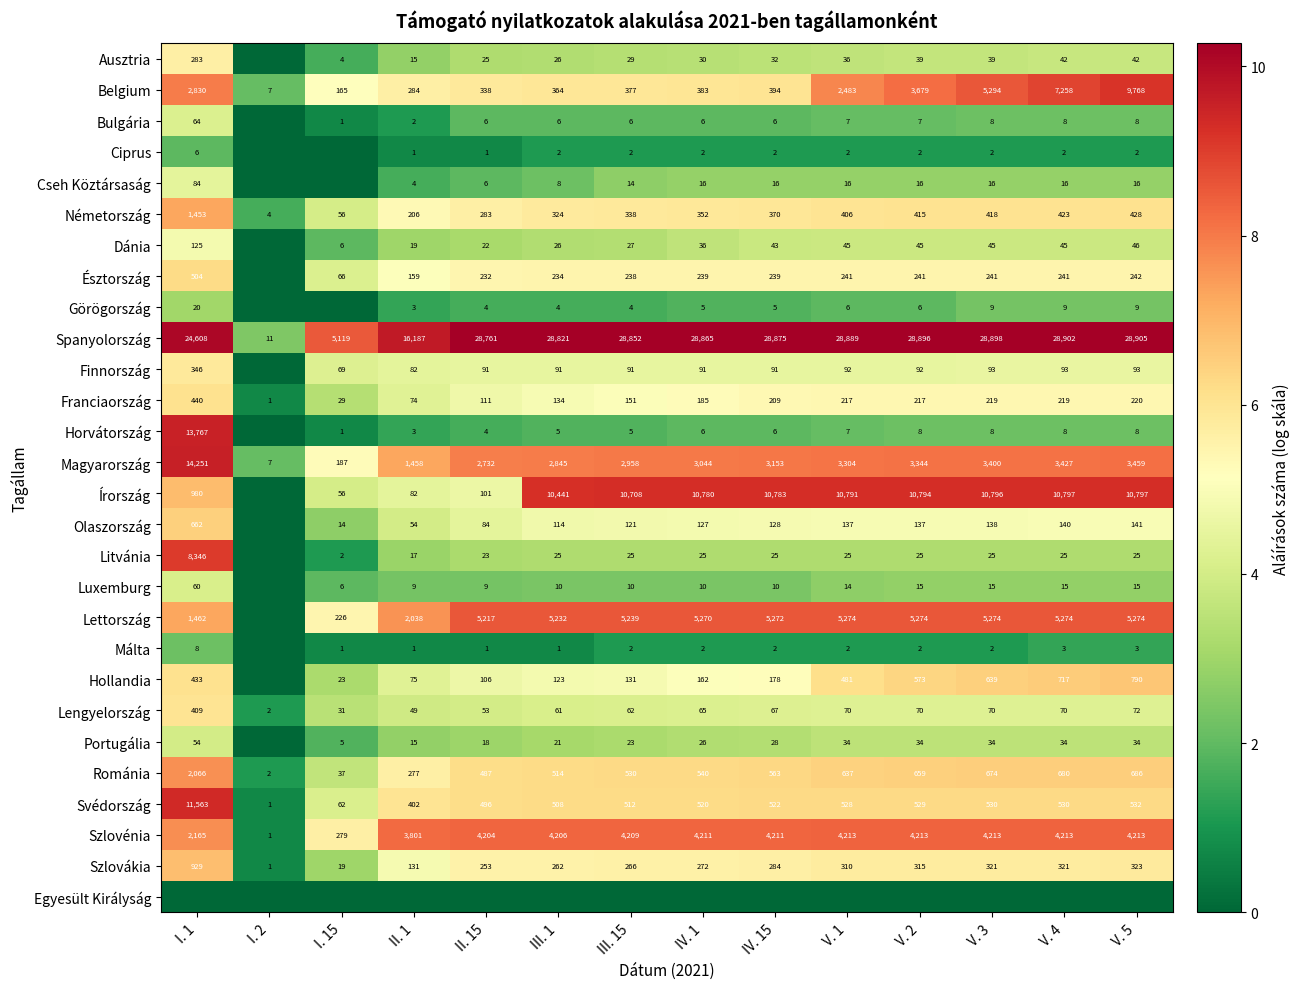

At which label does Szlovákia reach its peak?

I. 1